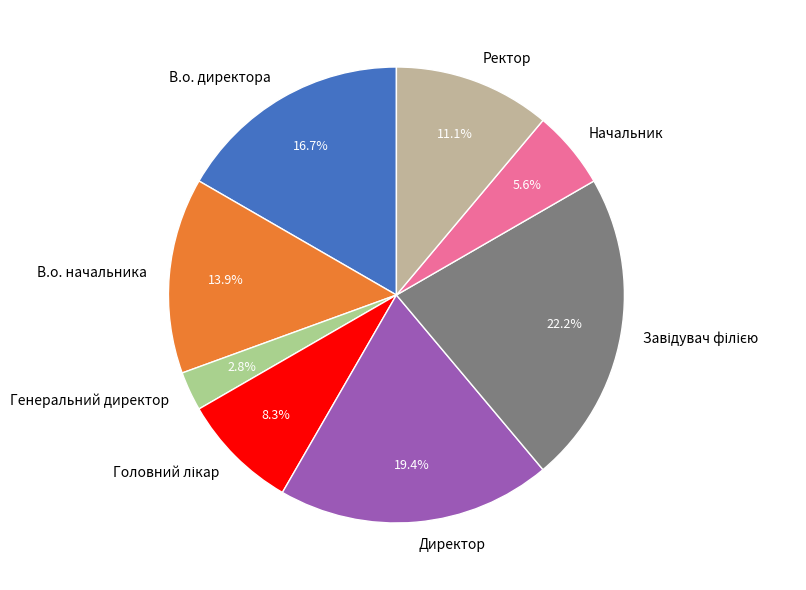

What percentage do Директор and Генеральний директор together represent?

22.2%